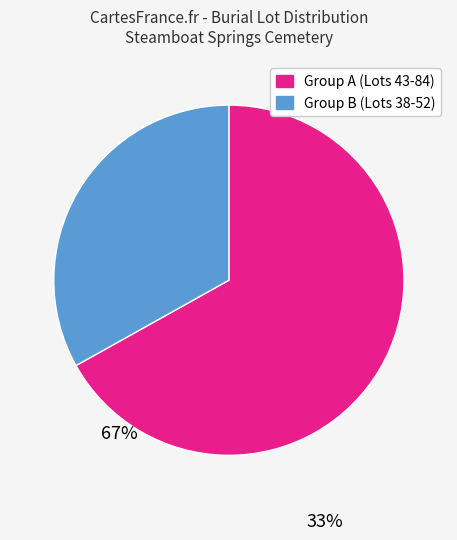

Is there a majority slice in this chart?

Yes